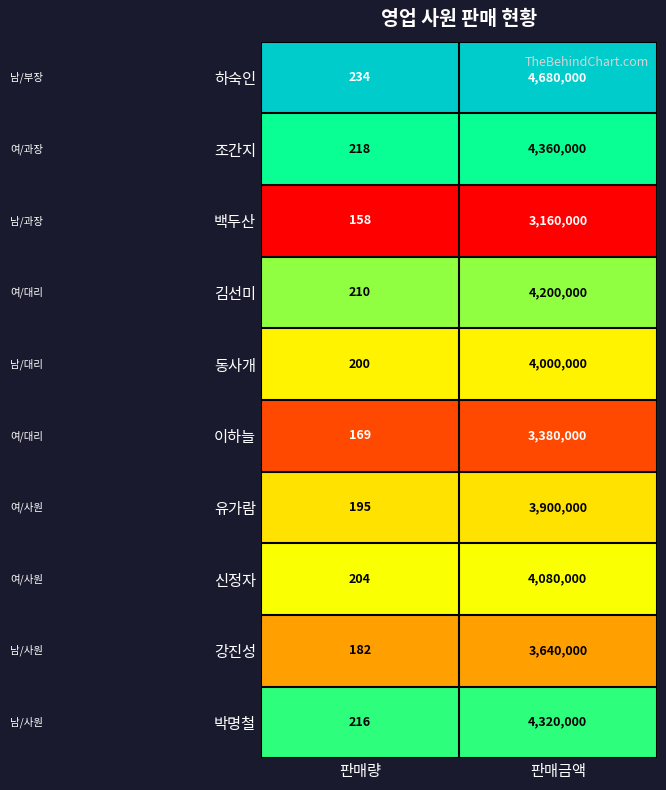

Reading left to right, extract all data points from this chart.

하숙인: 판매량=234	판매금액=4680000
조간지: 판매량=218	판매금액=4360000
백두산: 판매량=158	판매금액=3160000
김선미: 판매량=210	판매금액=4200000
동사개: 판매량=200	판매금액=4000000
이하늘: 판매량=169	판매금액=3380000
유가람: 판매량=195	판매금액=3900000
신정자: 판매량=204	판매금액=4080000
강진성: 판매량=182	판매금액=3640000
박명철: 판매량=216	판매금액=4320000